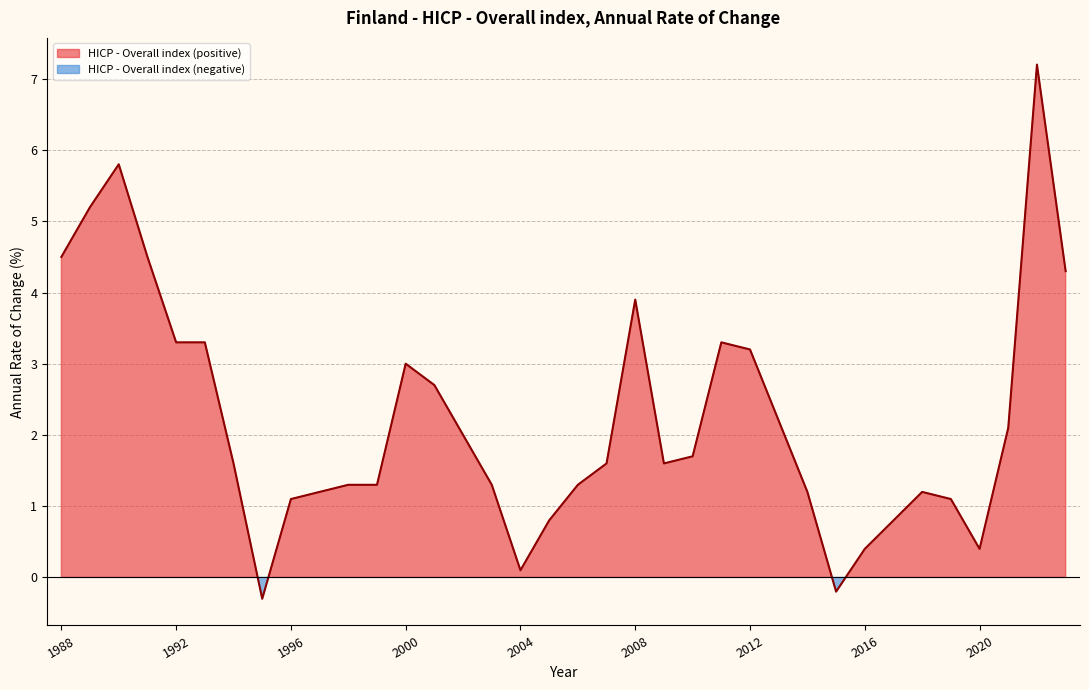

True or false: the data shows -0.2 at 2015.

True